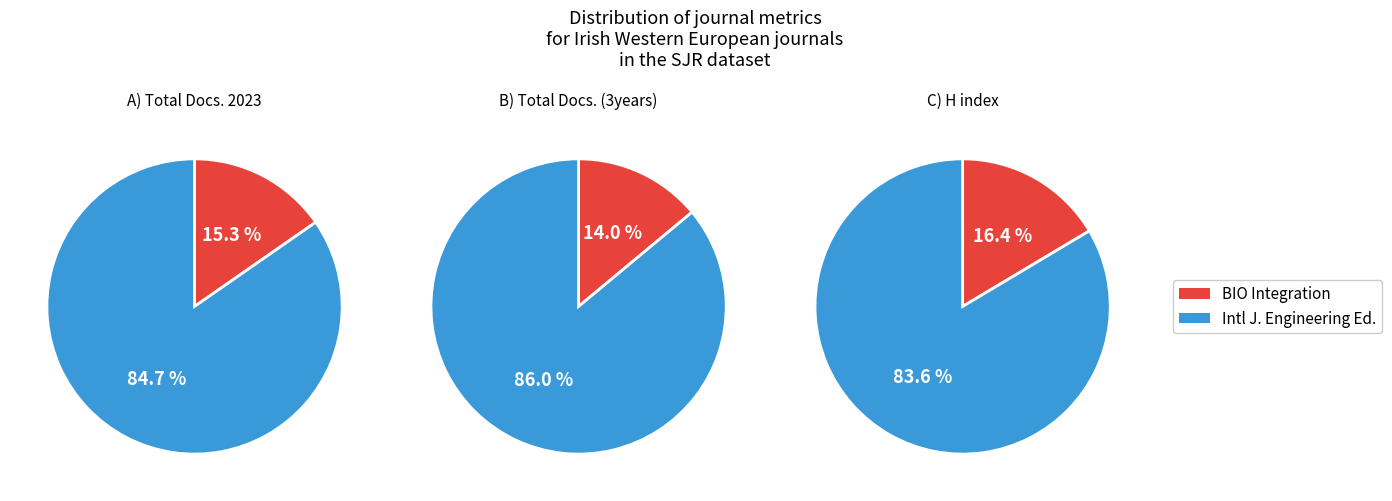

The BIO Integration slice represents 14% of the pie. True or false?

True